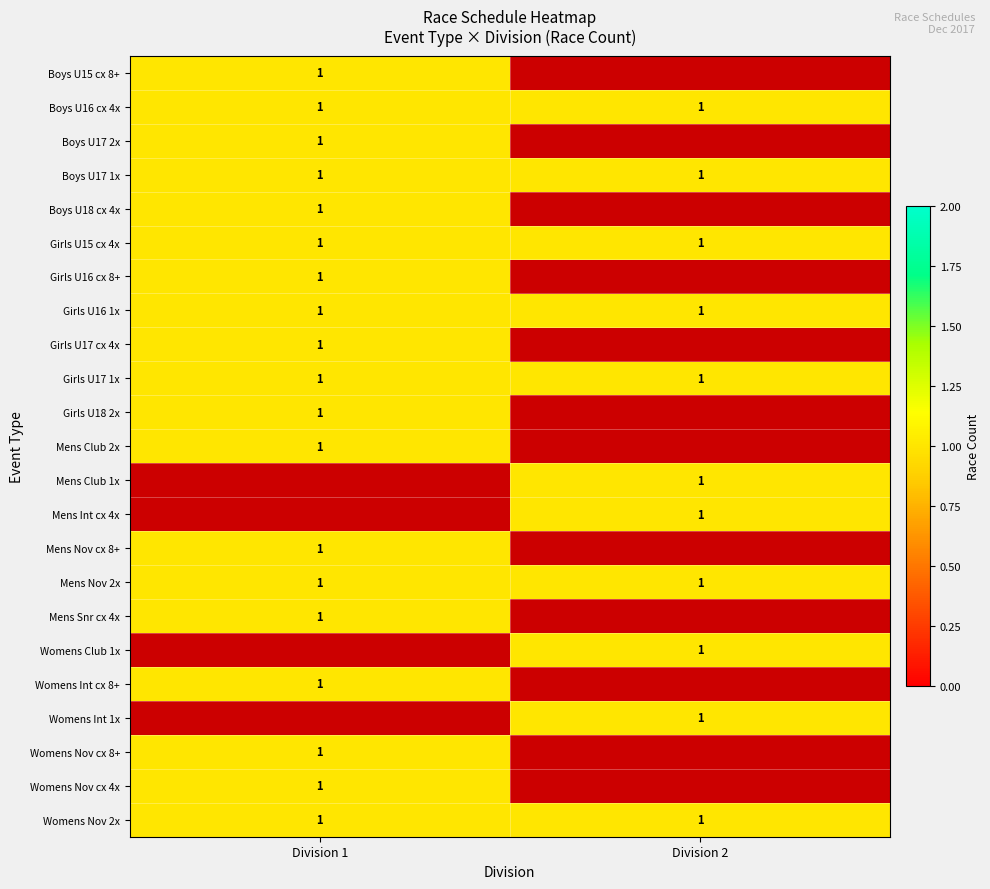

The value at 1 is 3. True or false?

False